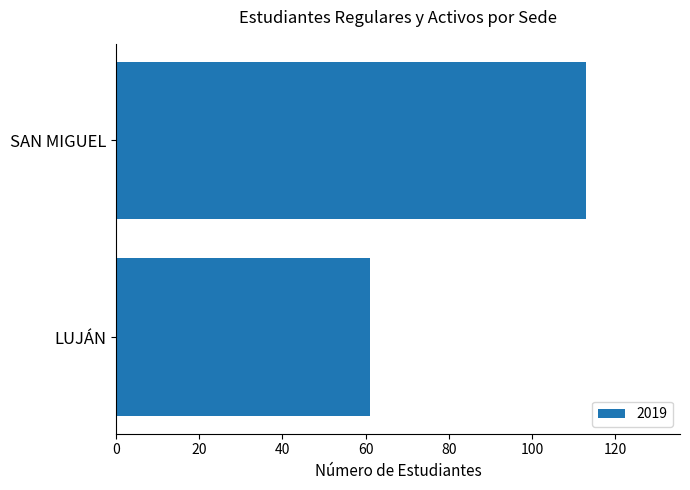

What is the average value?

87